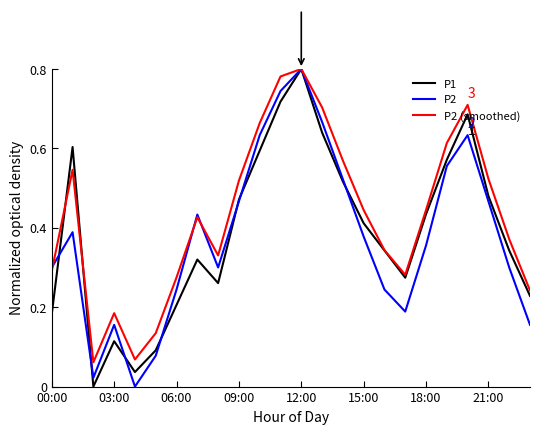

Which series has the largest total across all categories?

P2 (smoothed)